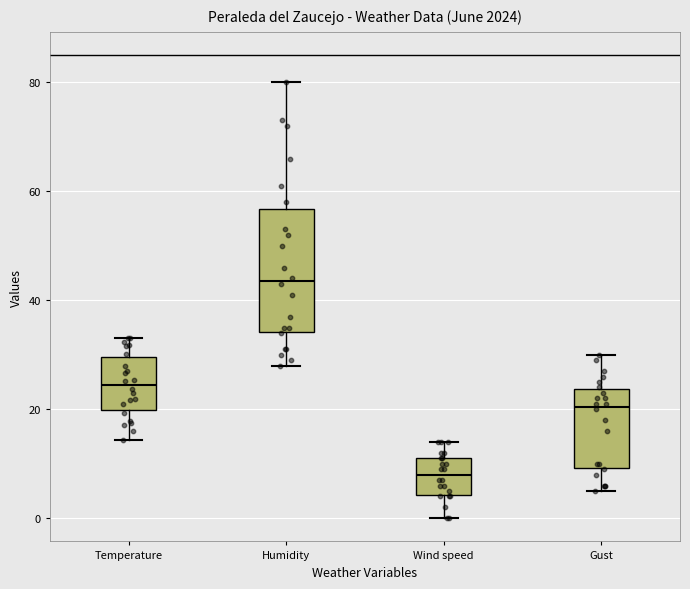

Which box's median line is the lowest?

Wind speed